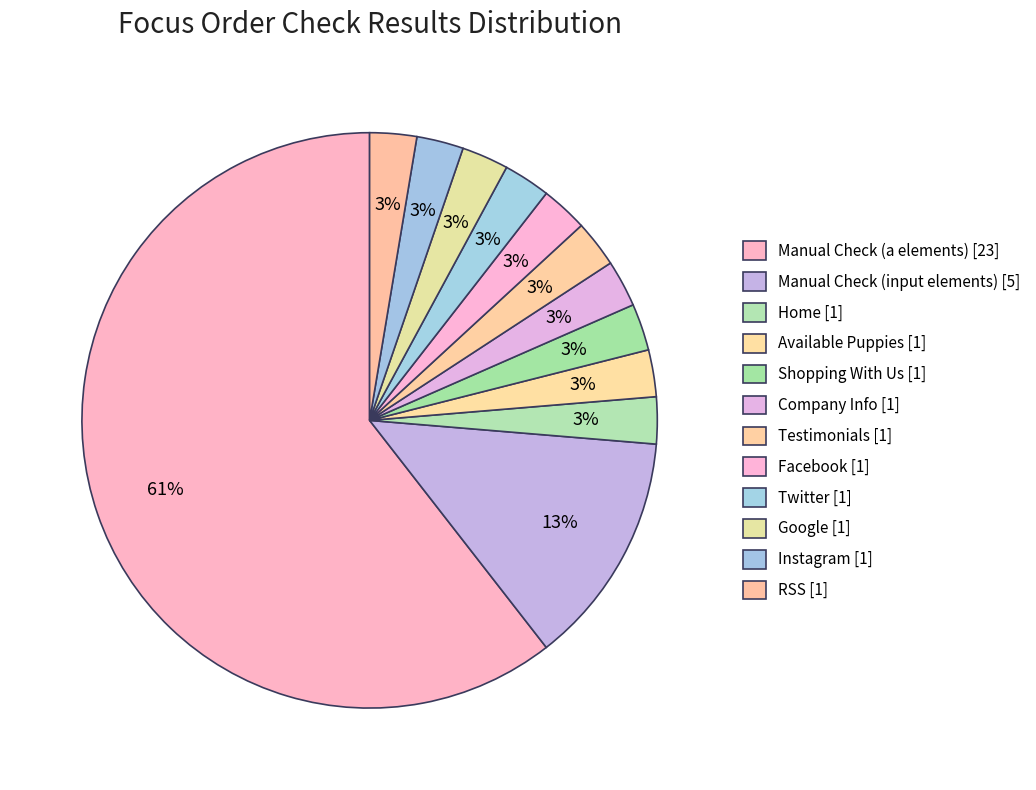

To the nearest percent, what is the combined percentage of Manual Check (a elements) and Instagram?

63%